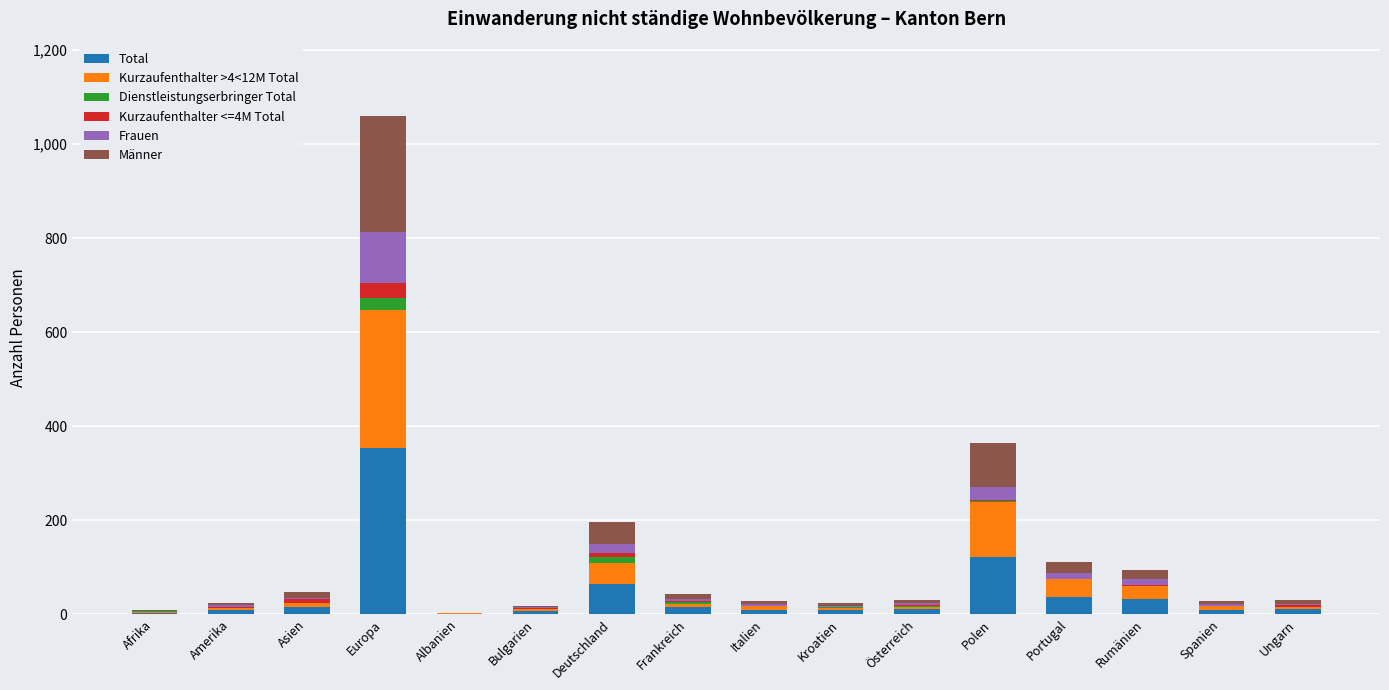

How many data points does each series have?

16